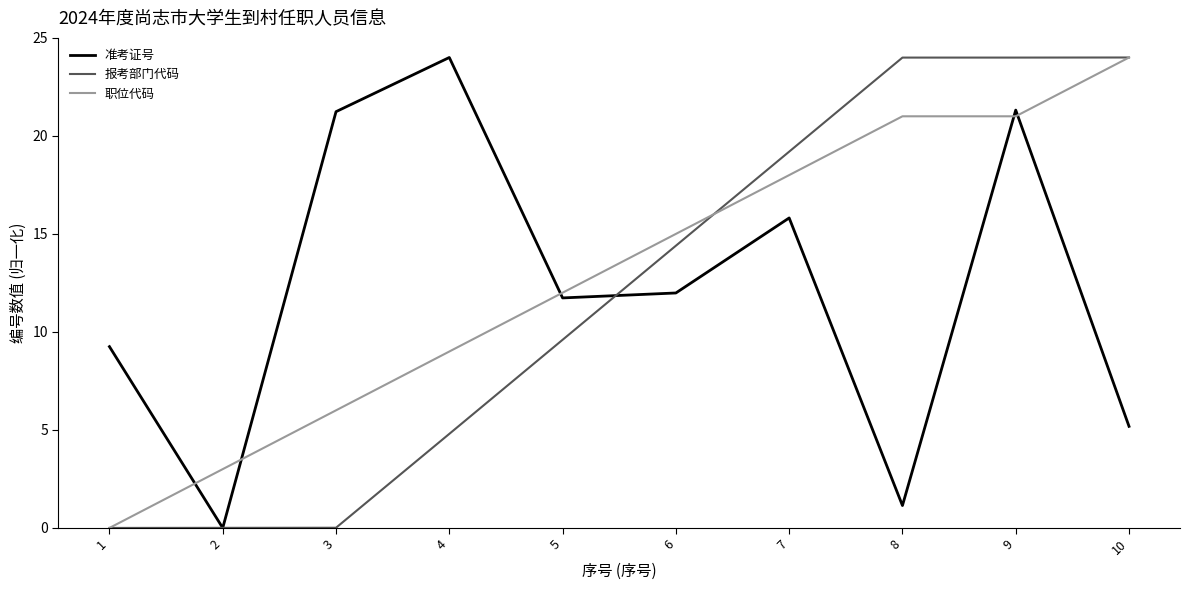

At 7, list the series in order from smallest to largest.

准考证号, 职位代码, 报考部门代码